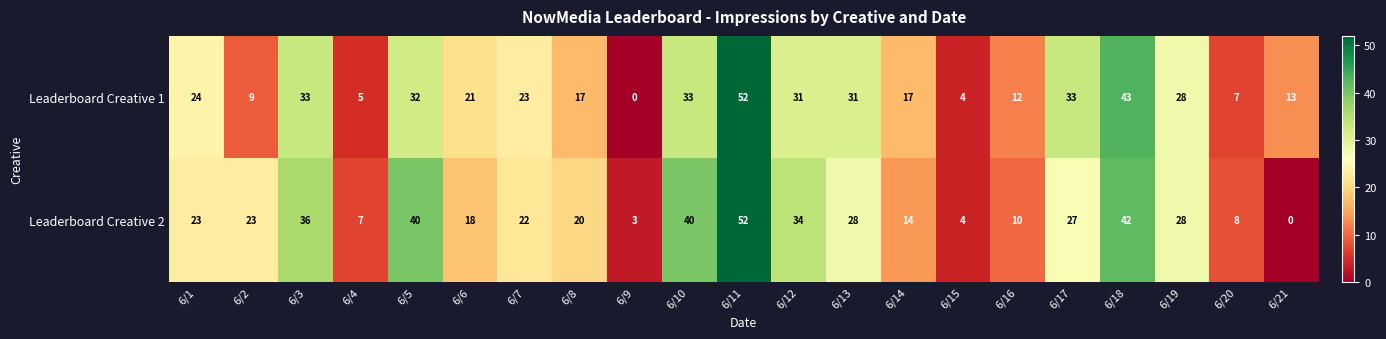

At which category is the sum across all series the highest?

6/11